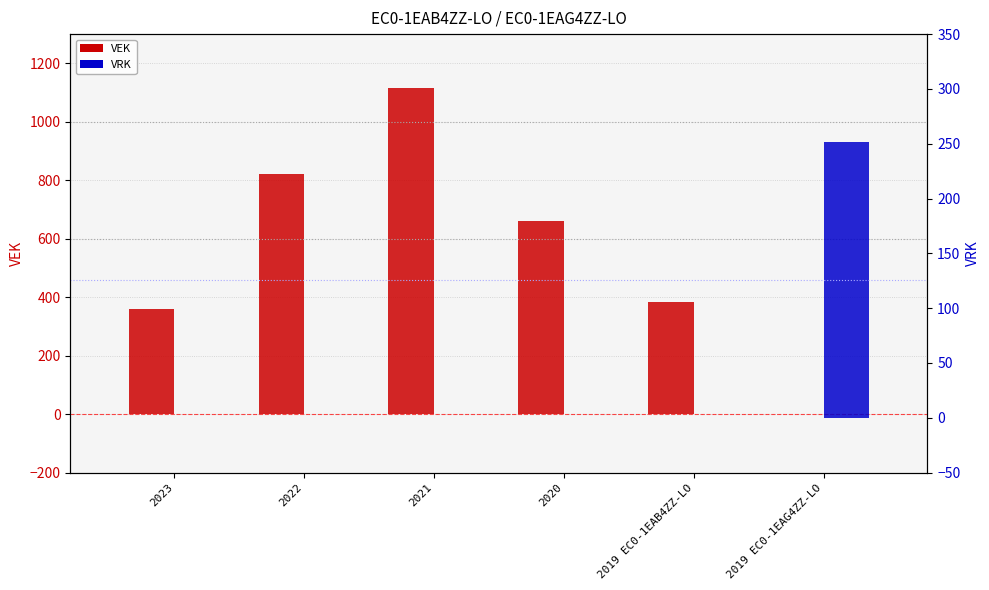

Which series has the largest total across all categories?

VEK